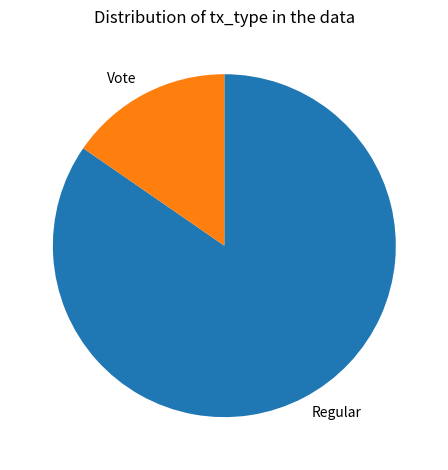

How many segments does this pie chart have?

2